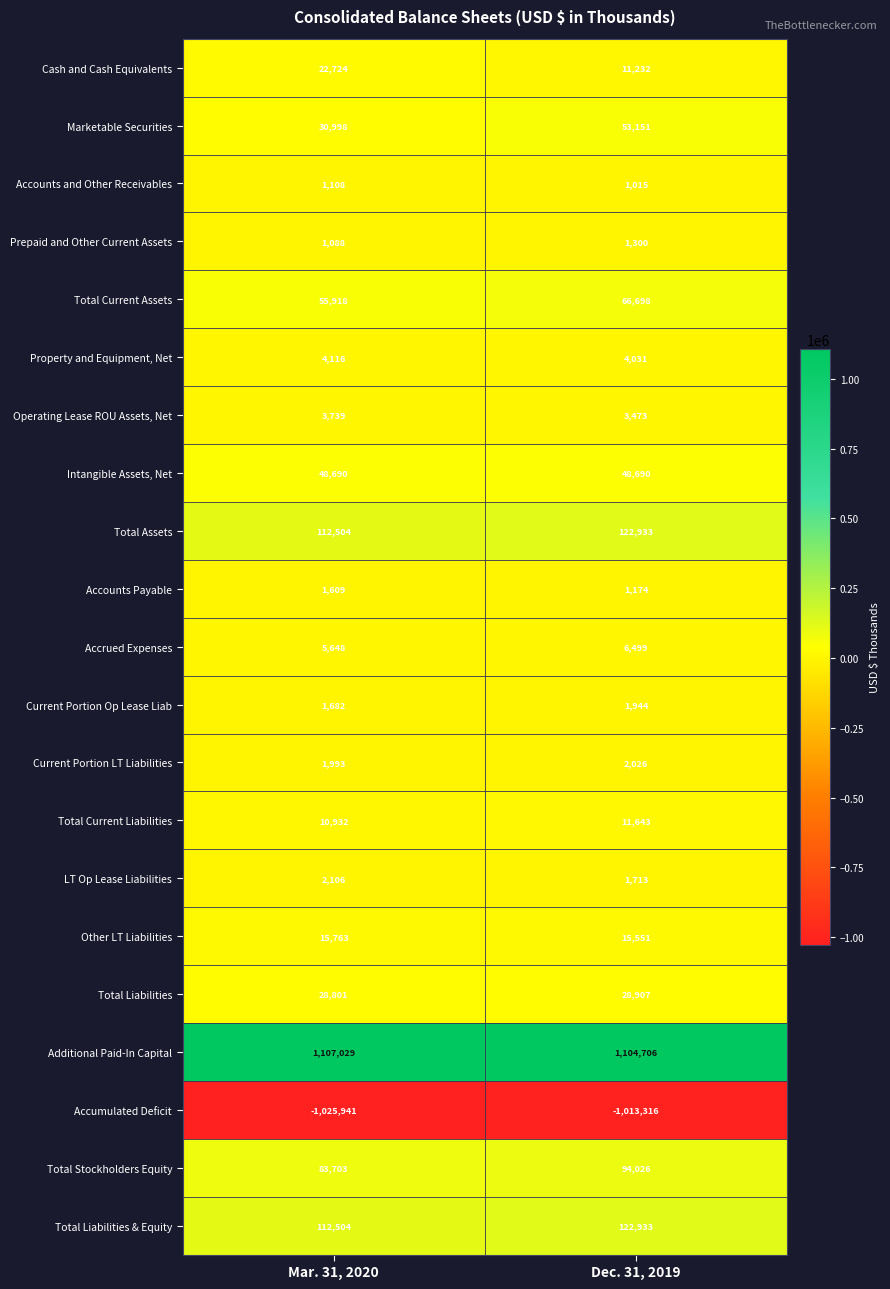

The value of Accounts and Other Receivables at Mar. 31, 2020 is 470. True or false?

False